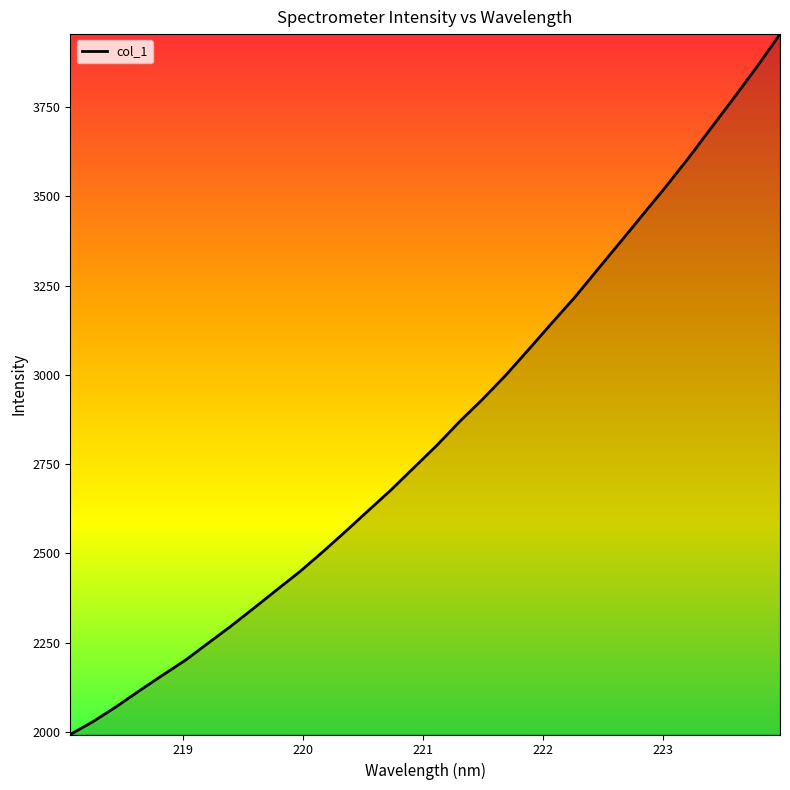

What is the maximum value shown in the chart?

3954.5